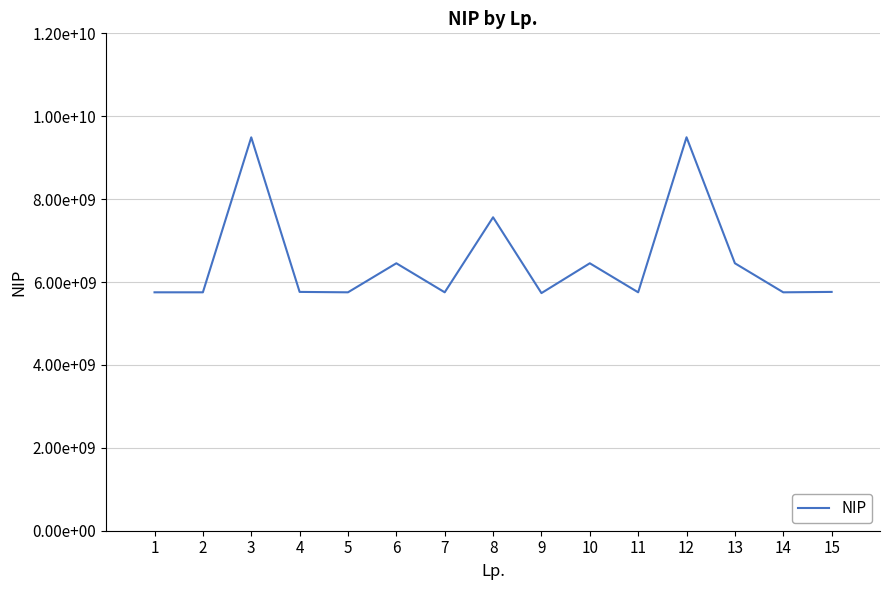

True or false: the data has more than 0 interior local peaks.

True